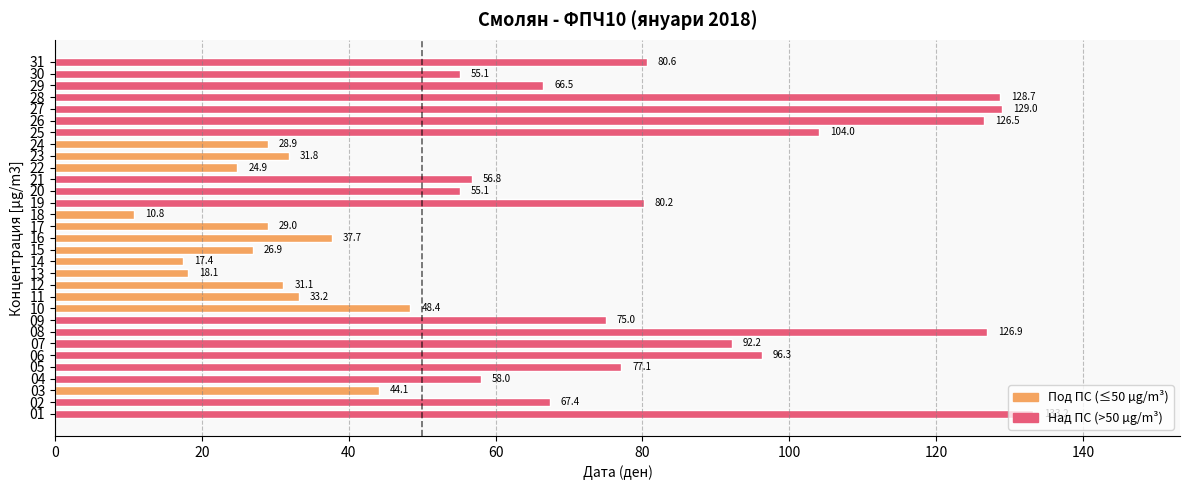

What is the change in value from 08 to 28?

+1.8